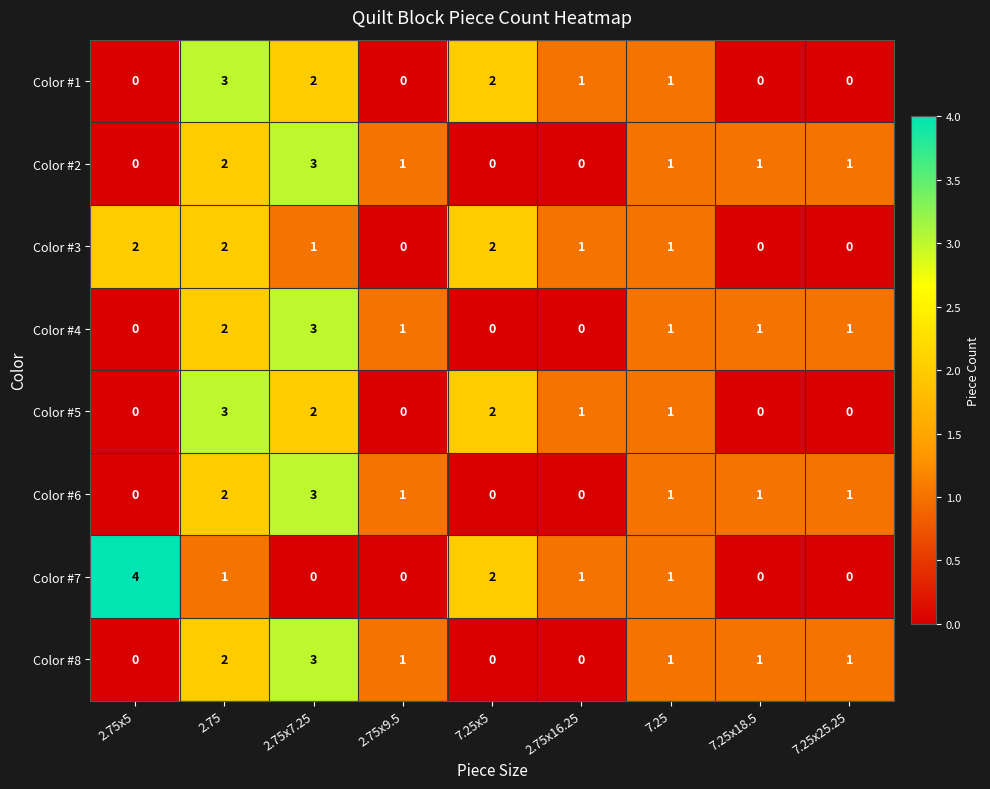

At which category does the chart reach its peak across all series?

2.75x5